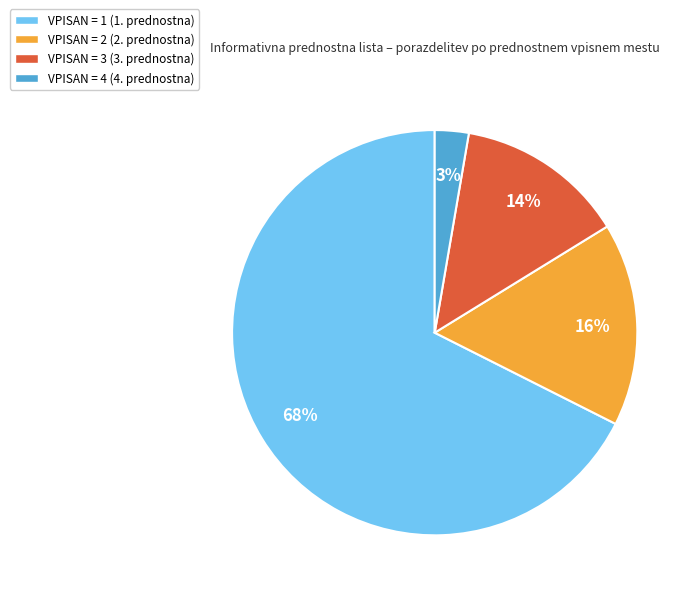

Count the number of slices in the pie.

4